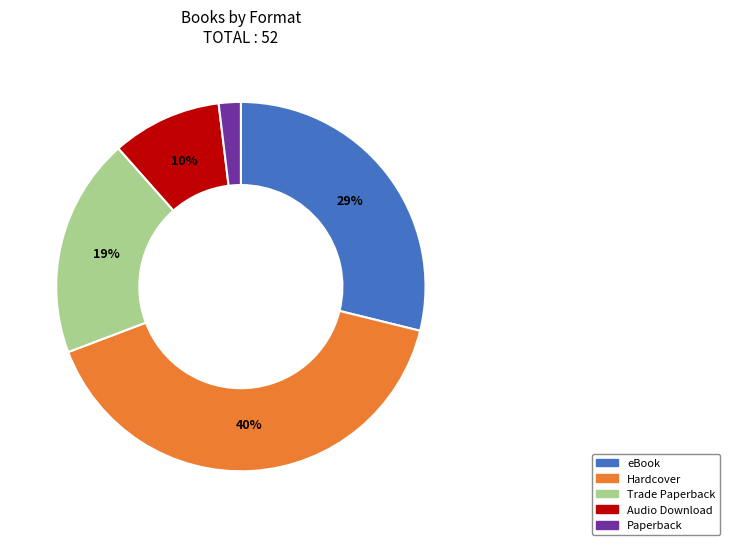

Count the number of slices in the pie.

5